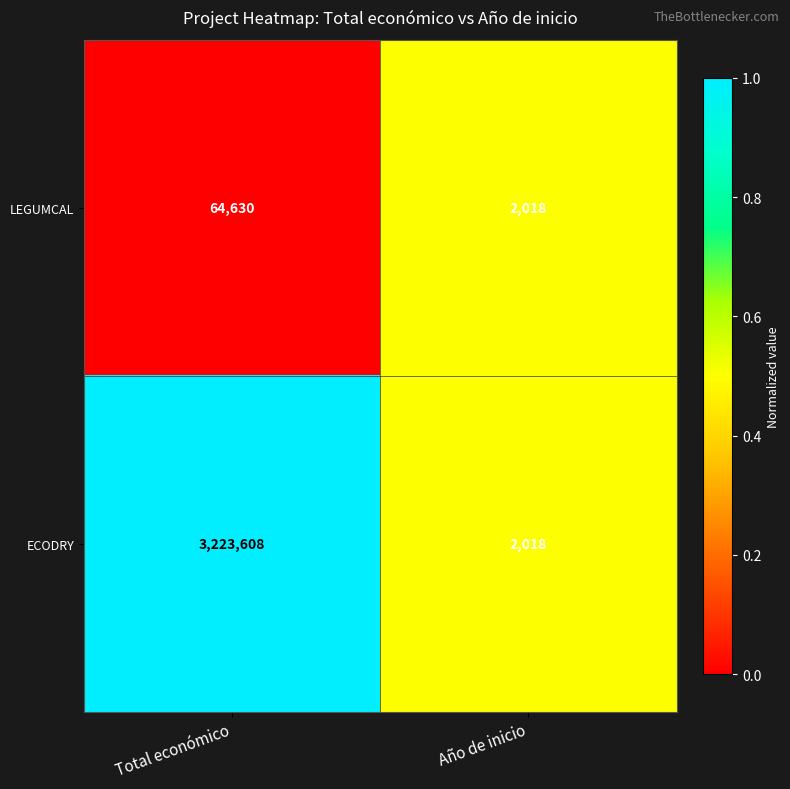

At which category is the sum across all series the highest?

Total económico